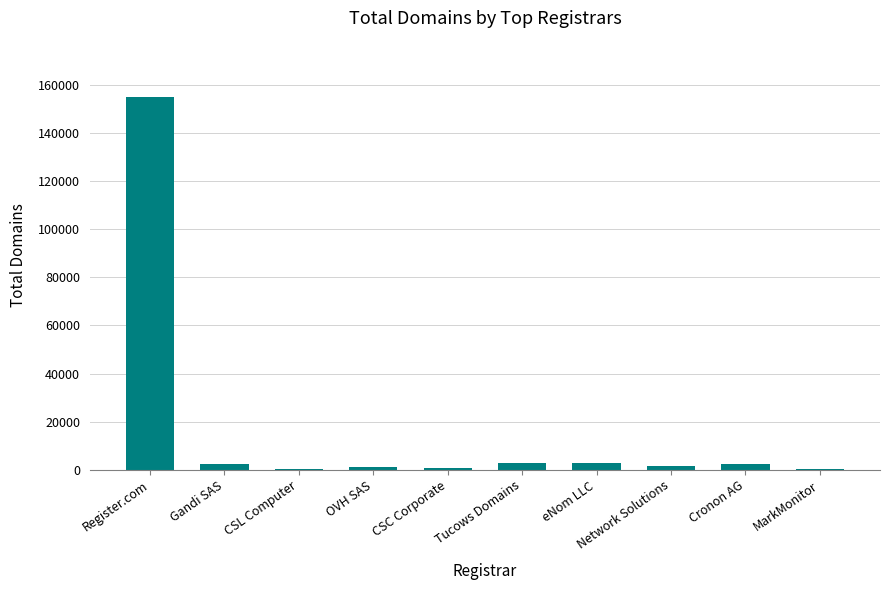

Which label corresponds to the largest value in the chart?

Register.com